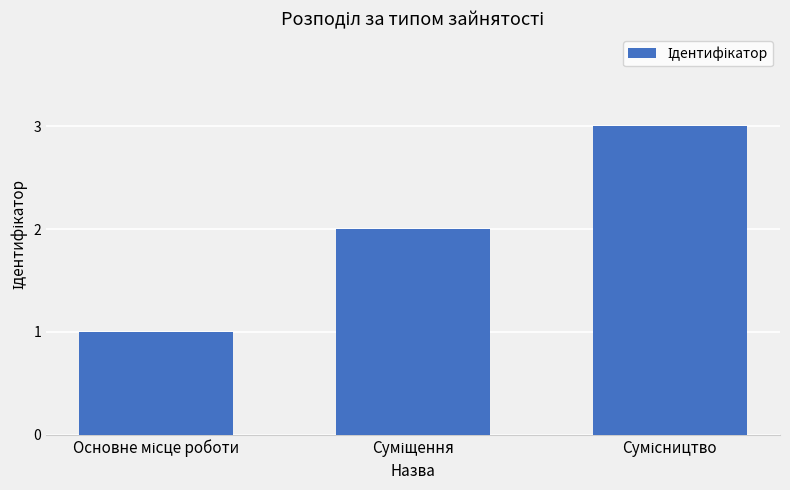

What is the maximum value shown in the chart?

3